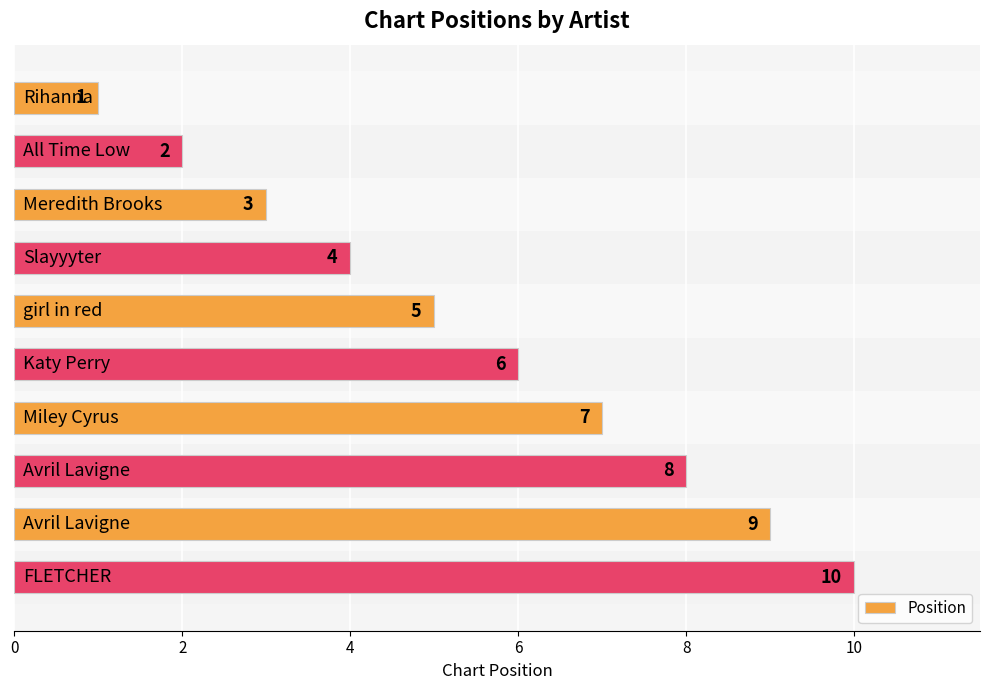

What is the sum of all values?

55